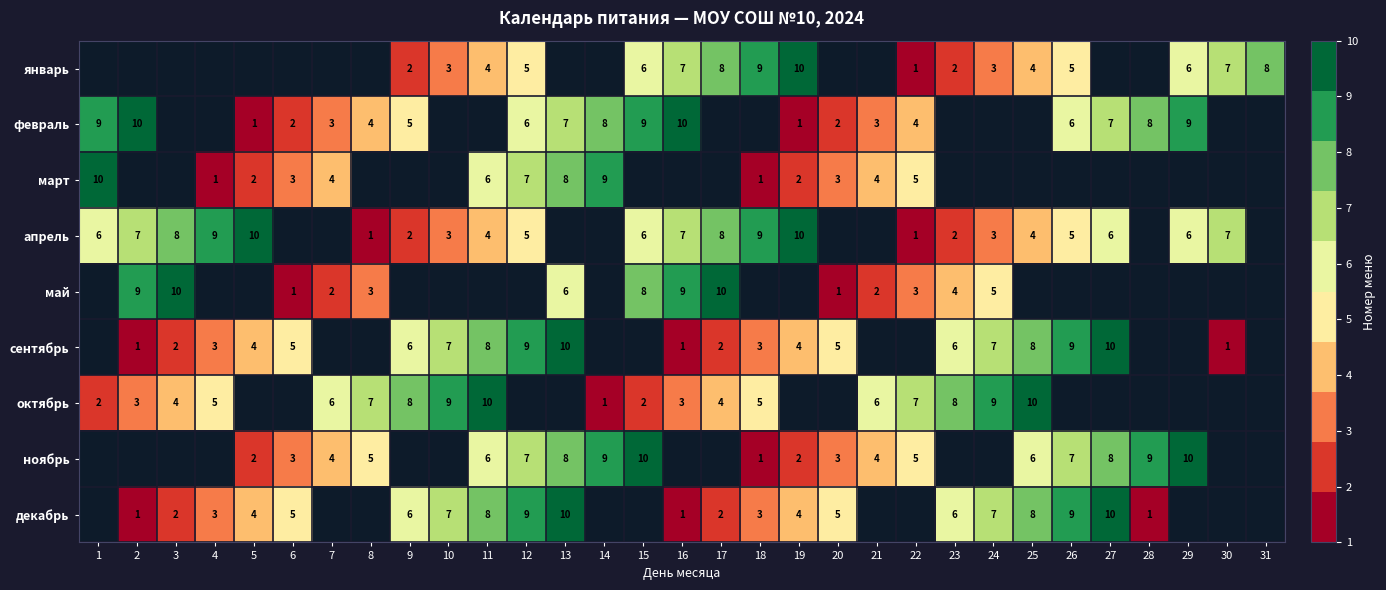

Is the value of апрель at 2 greater than the value of март at 6?

Yes